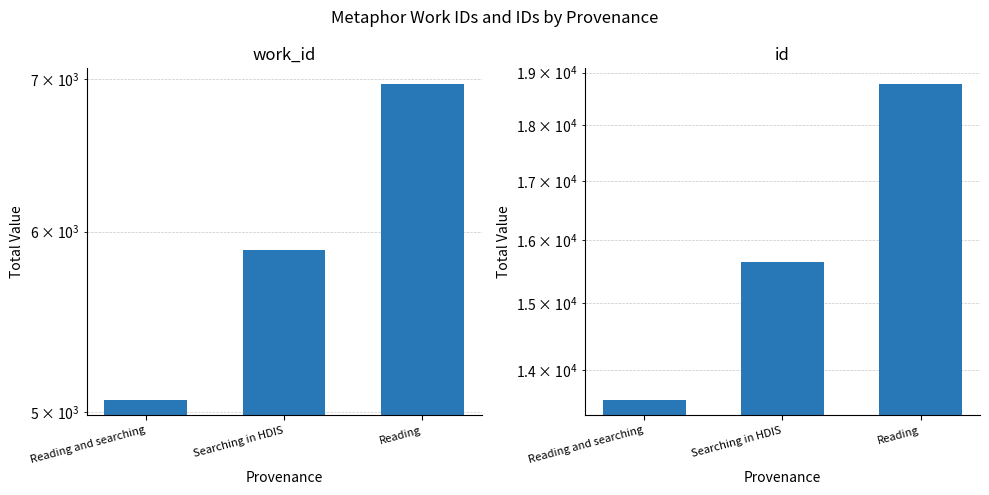

Reading left to right, transcribe all the data shown in this chart.

work_id: 5063	5891	6965
id: 13580	15648	18778